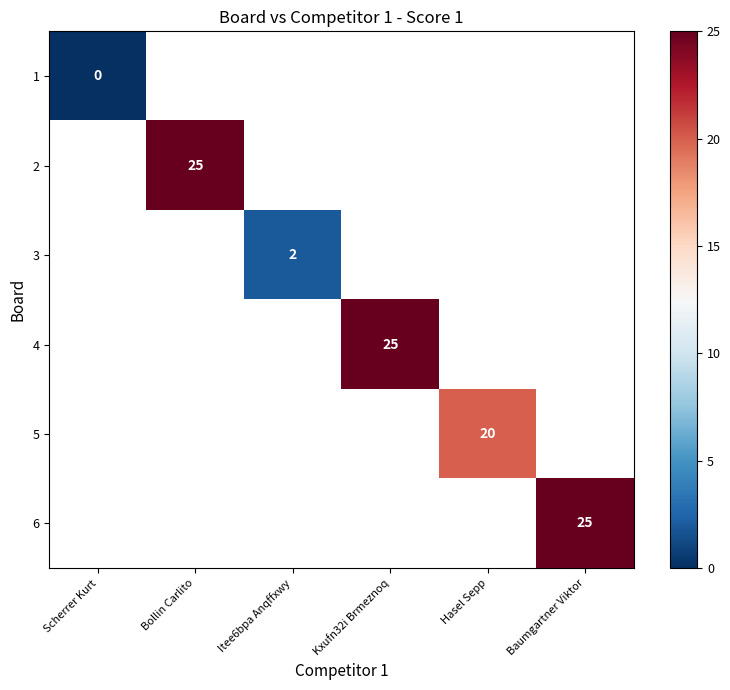

What is the maximum value shown in the chart?

25.0